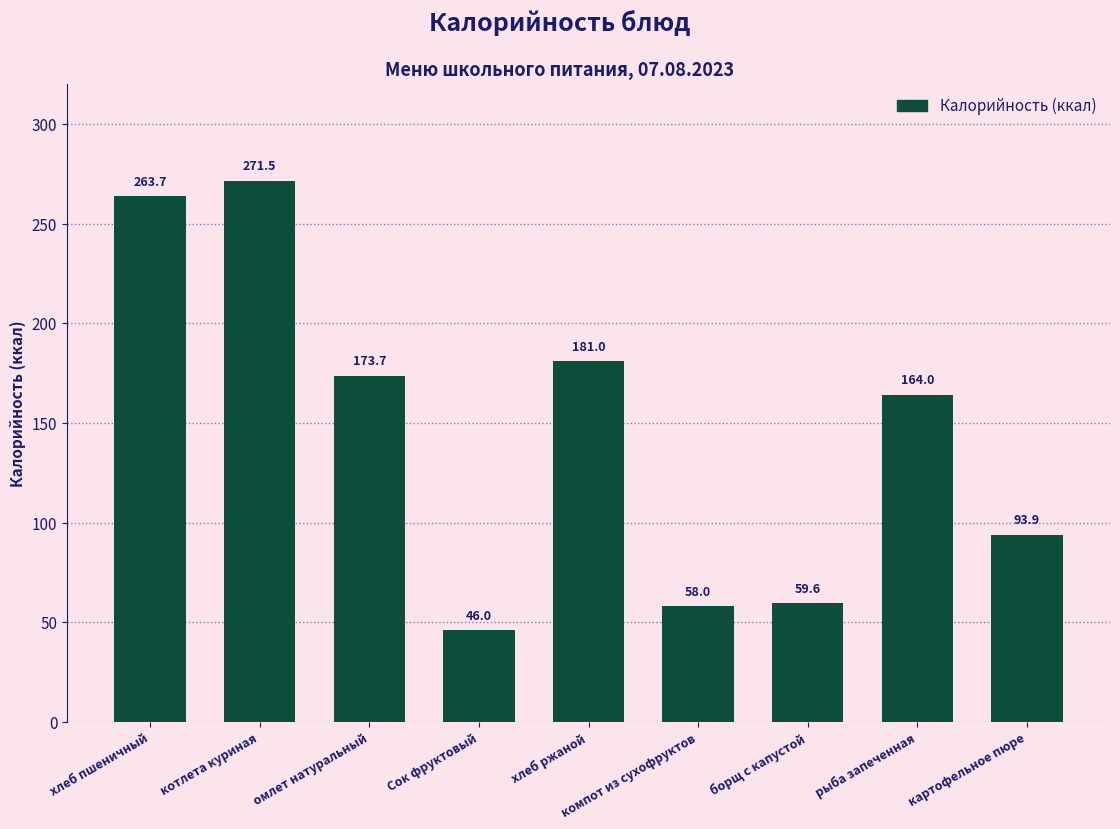

What is the smallest value displayed?

46.0